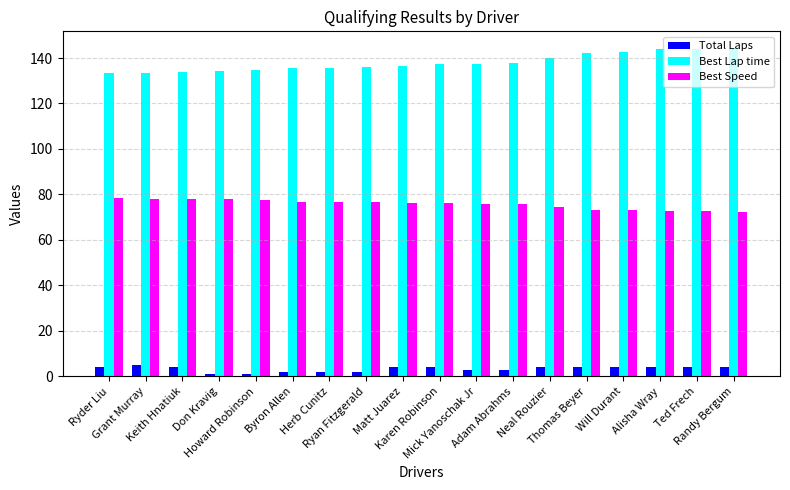

At how many categories does at least one series exceed 46?

18